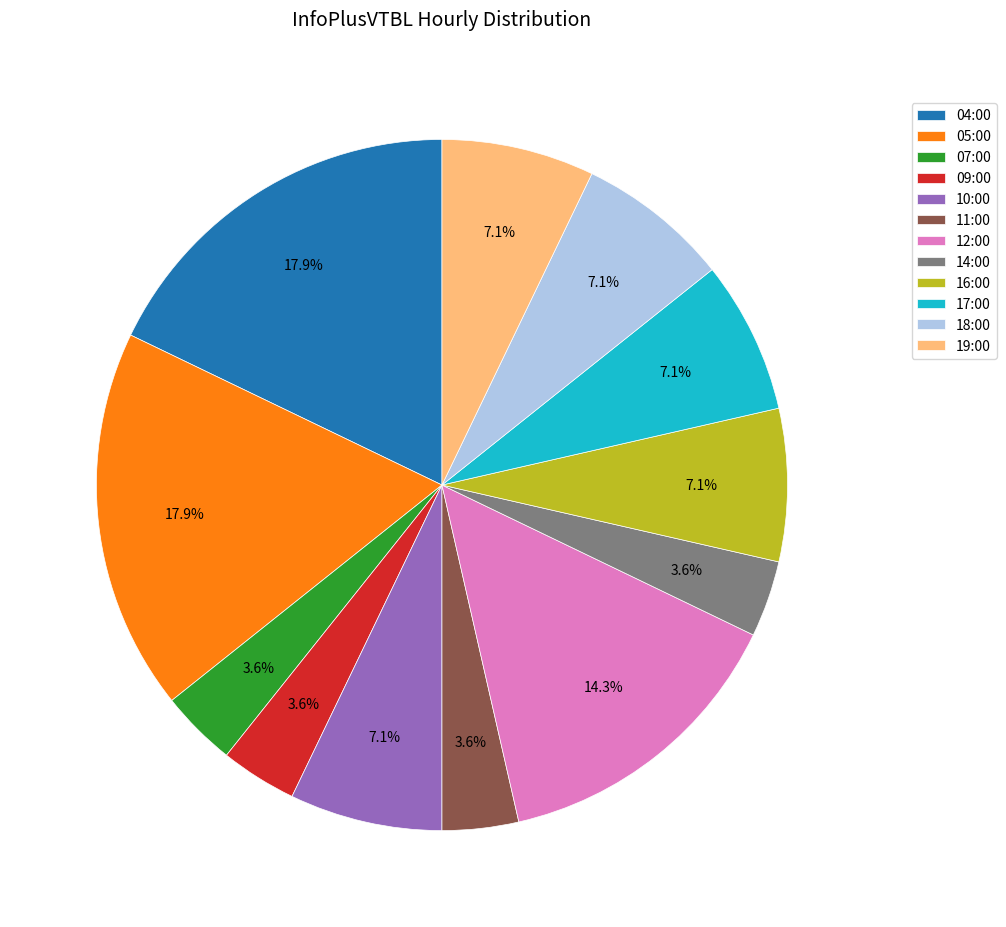

Does 11:00 represent more than half of the total?

No